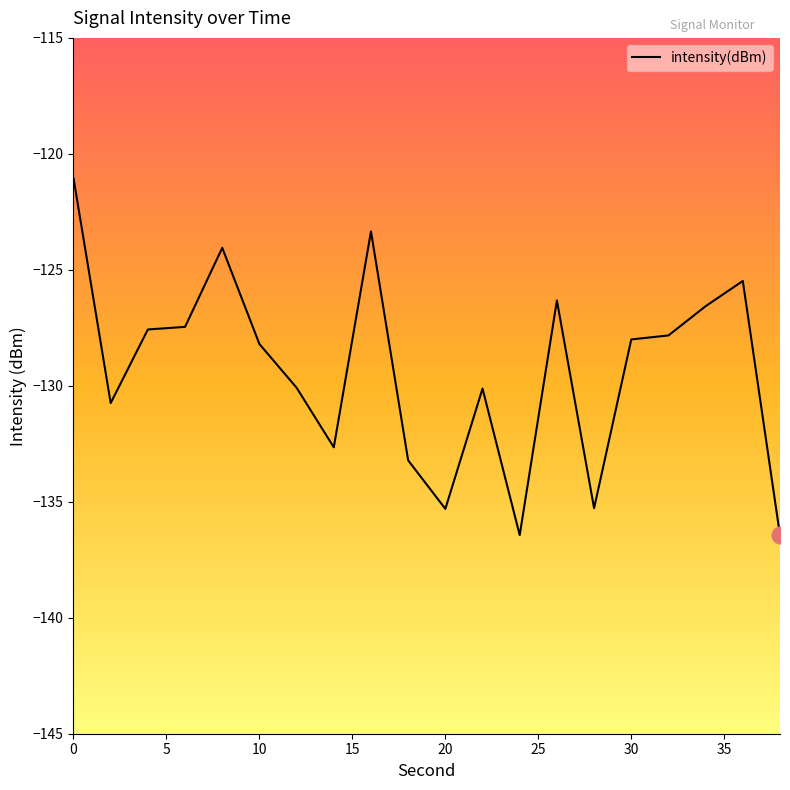

What is the minimum value shown in the chart?

-136.4